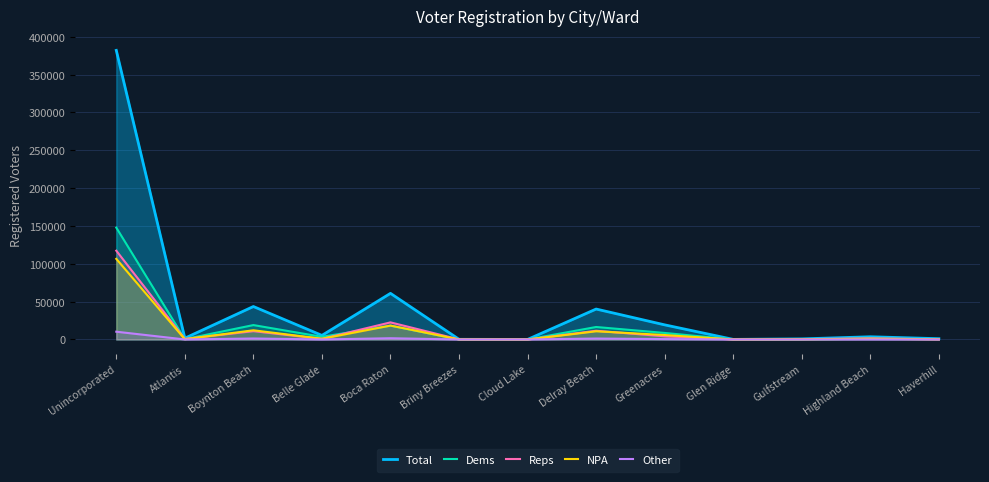

In Dems, how many points are higher than both neighbors (excluding endpoints)?

4